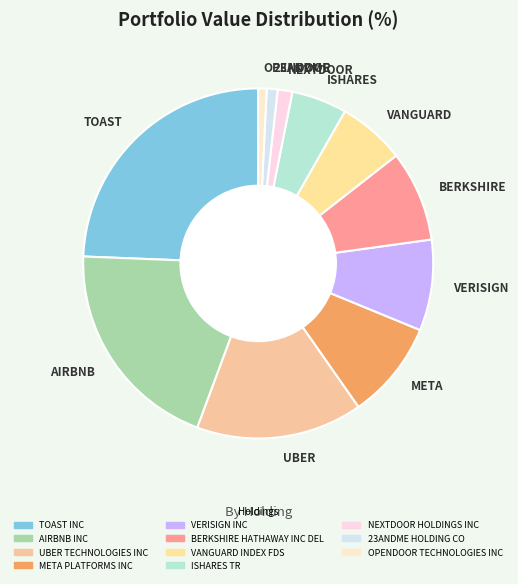

The AIRBNB INC slice represents 20% of the pie. True or false?

True